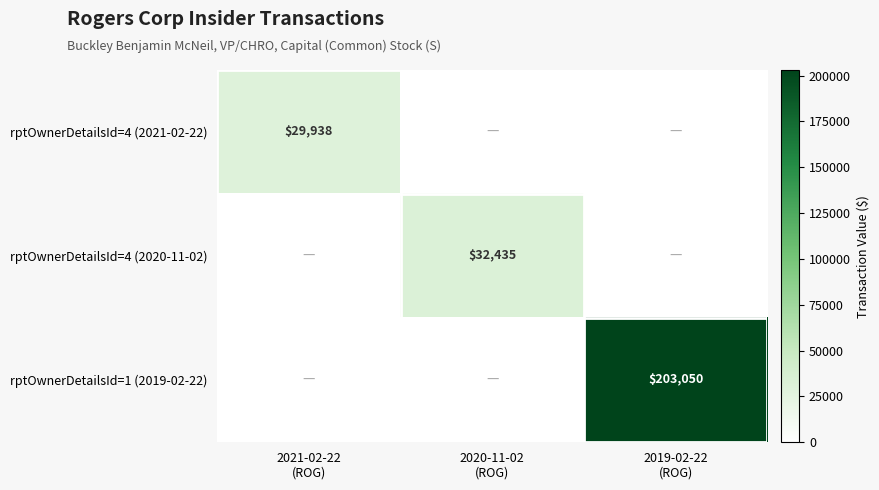

The value of rptOwnerDetailsId=4 (2021-02-22) at 2021-02-22 (ROG) is 18326. True or false?

False